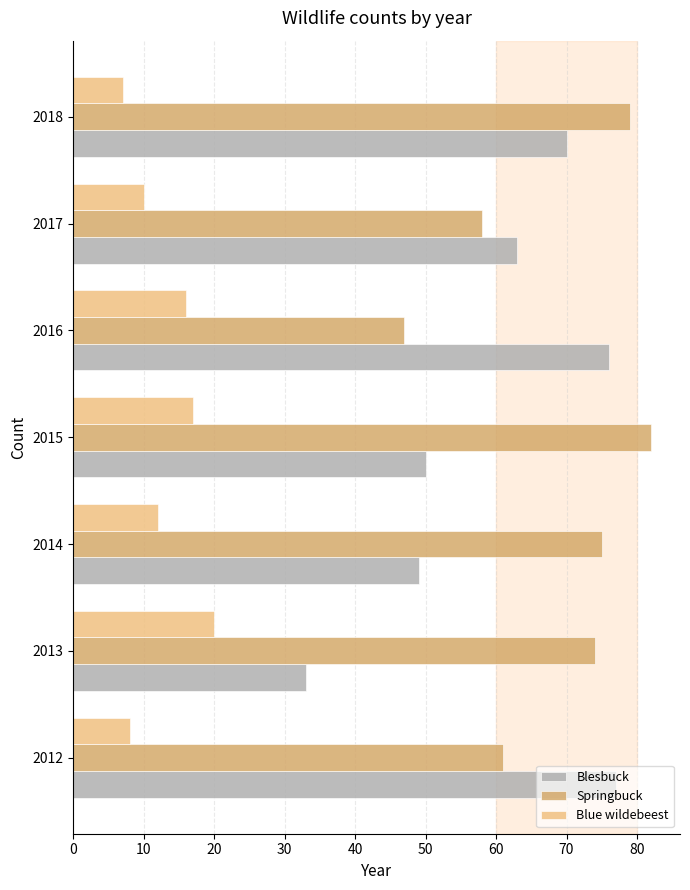

True or false: Blue wildebeest has a value of 20 at 2013.

True